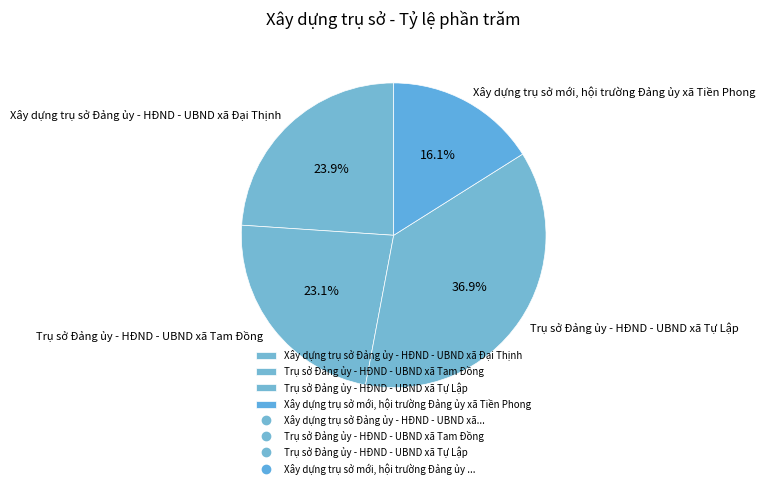

The Trụ sở Đảng ủy - HĐND - UBND xã Tự Lập slice represents 37% of the pie. True or false?

True